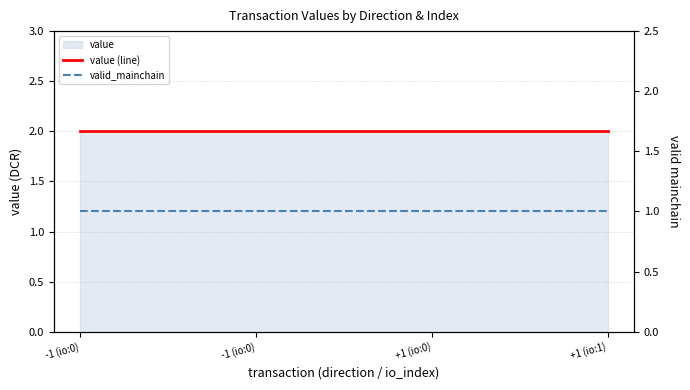

The value (line) series shows 3.3 at -1 (io:0). True or false?

False